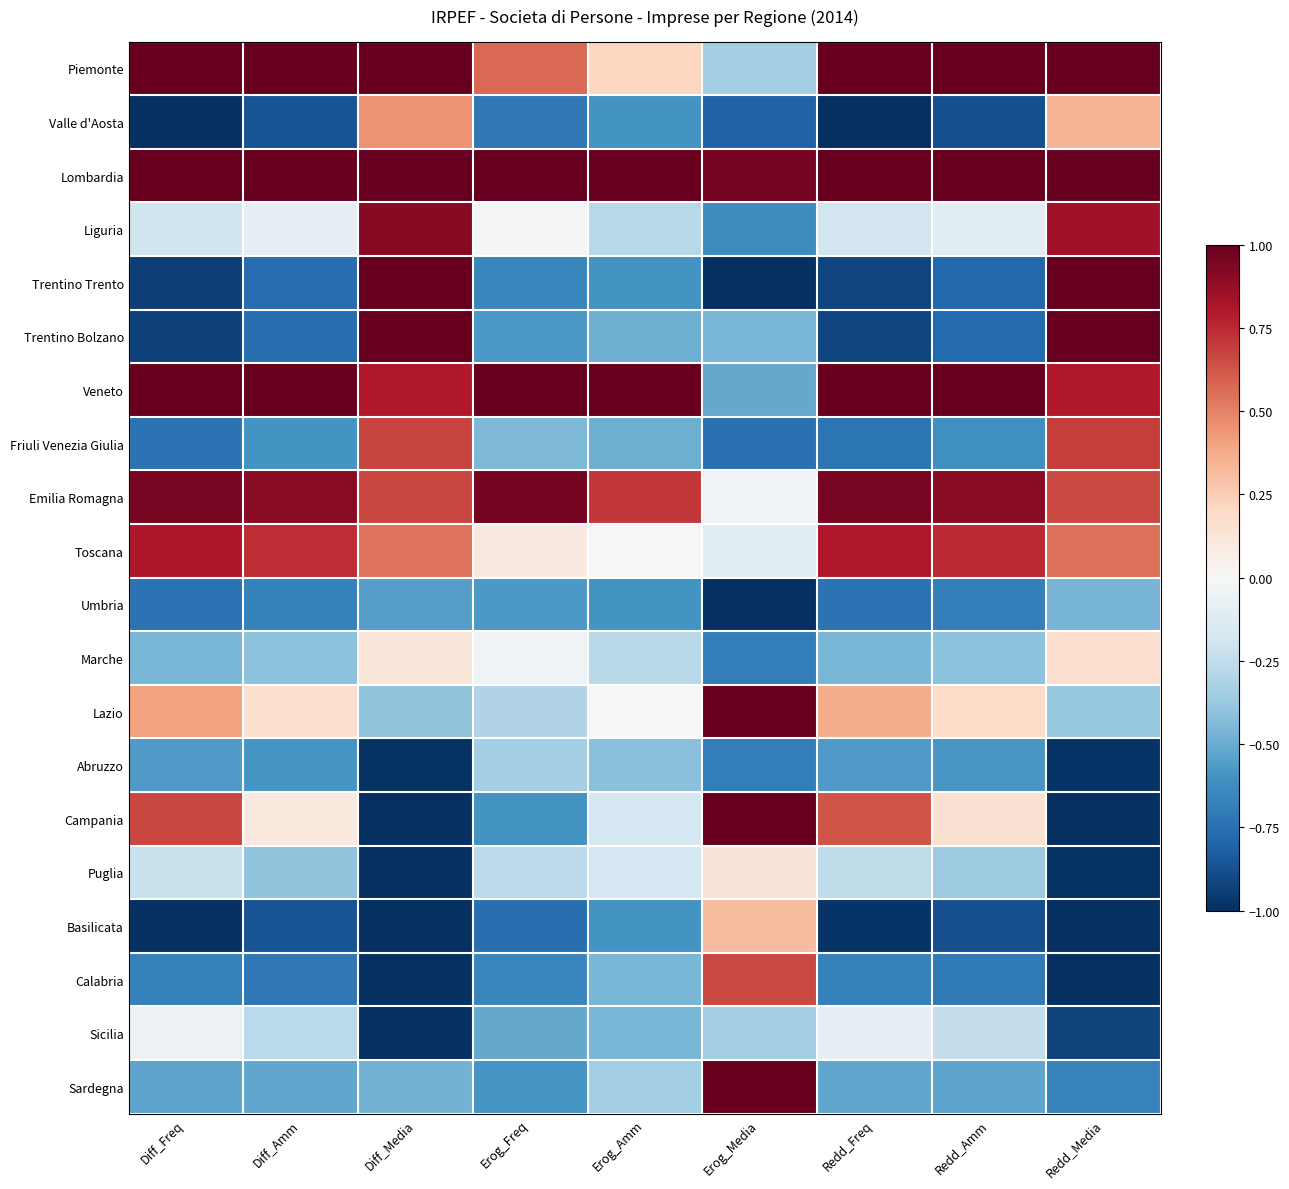

What is the spread (max minus min) of values at Diff_Media?

2.0